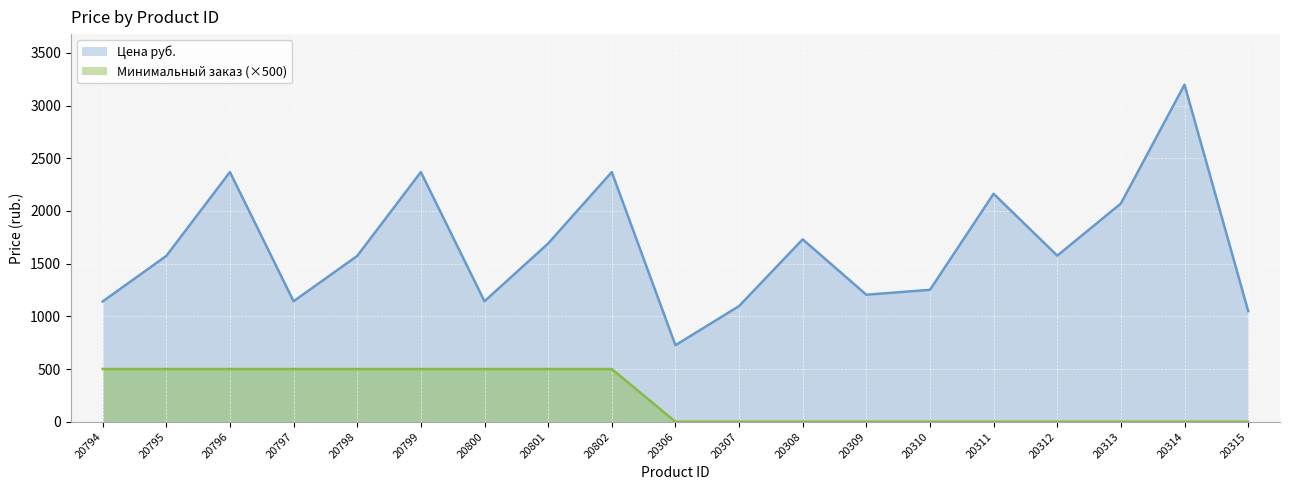

At which label is Минимальный заказ closest to 250?

20794